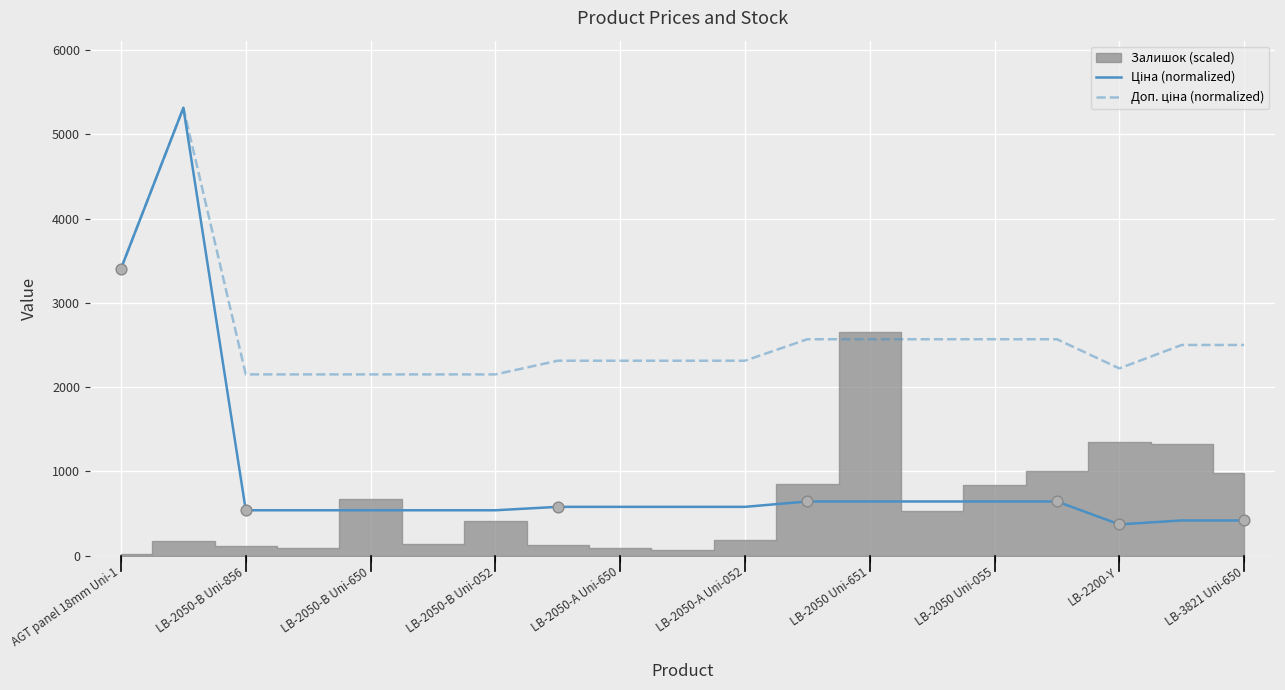

Which series has the widest spread of Y values?

Ціна (normalized)